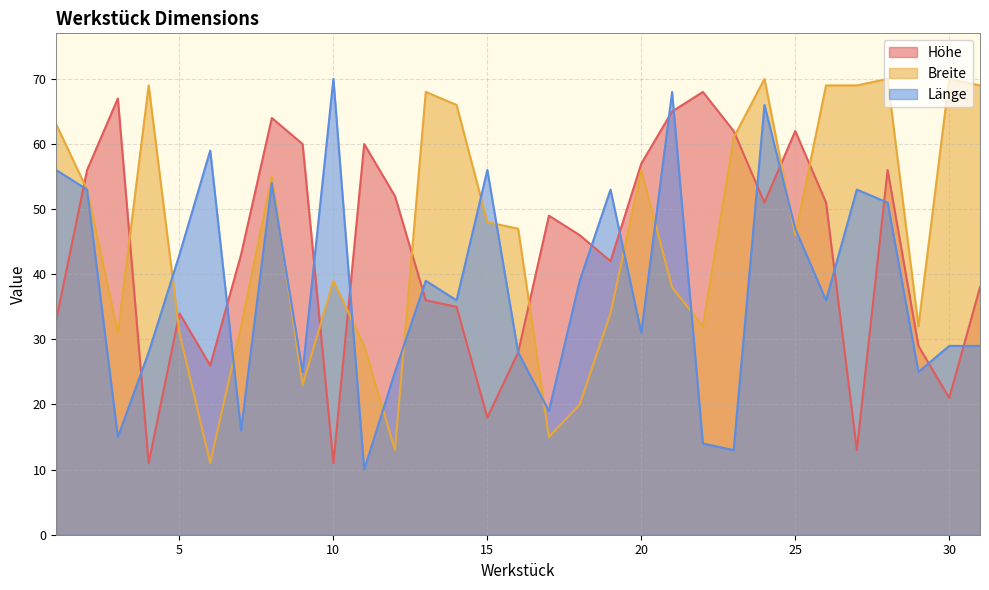

Reading left to right, transcribe all the data shown in this chart.

Höhe: 33	56	67	11	34	26	43	64	60	11	60	52	36	35	18	28	49	46	42	57	65	68	62	51	62	51	13	56	29	21	38
Breite: 63	53	31	69	31	11	32	55	23	39	29	13	68	66	48	47	15	20	34	56	38	32	61	70	46	69	69	70	32	70	69
Länge: 56	53	15	28	43	59	16	54	25	70	10	25	39	36	56	28	19	39	53	31	68	14	13	66	47	36	53	51	25	29	29